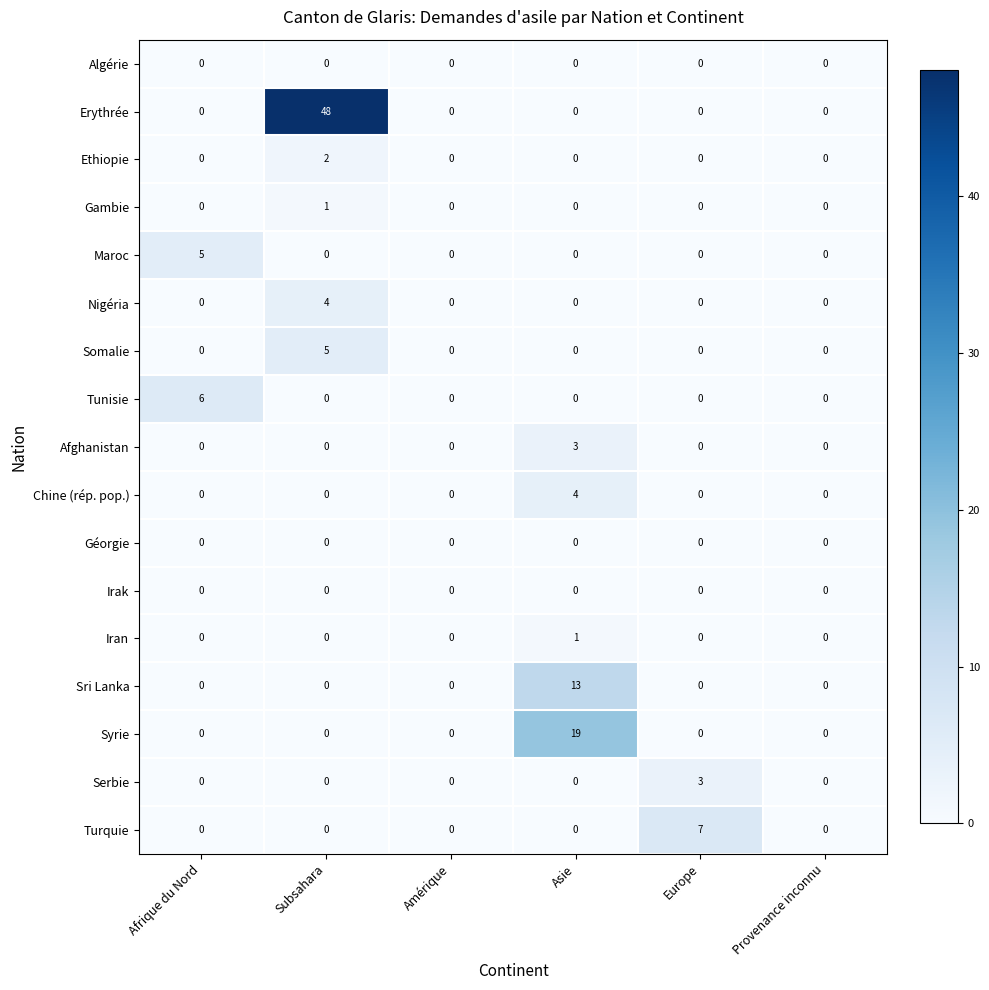

The Sri Lanka series shows -8 at Europe. True or false?

False